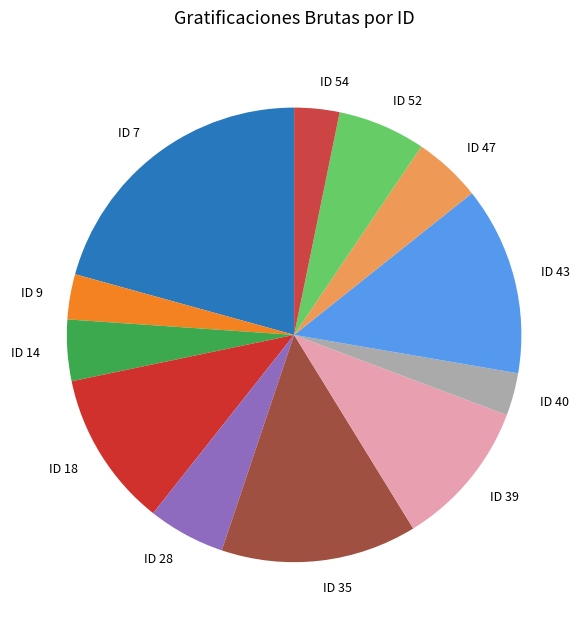

True or false: ID 18 accounts for 2% of the total.

False